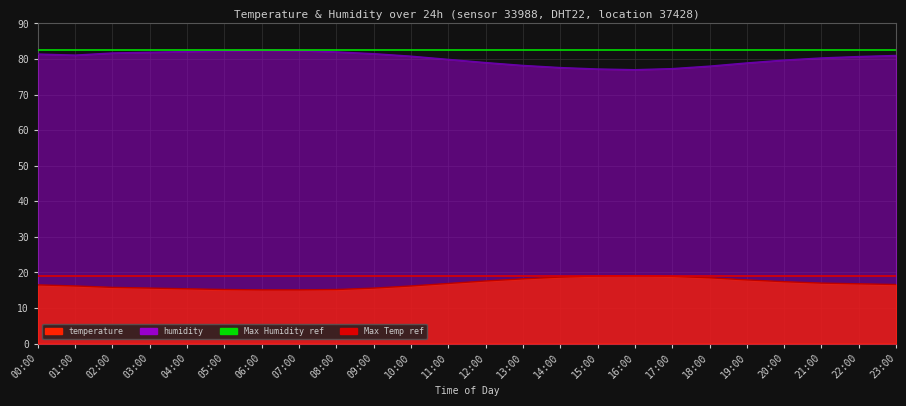

What is the maximum value shown in the chart?

82.5